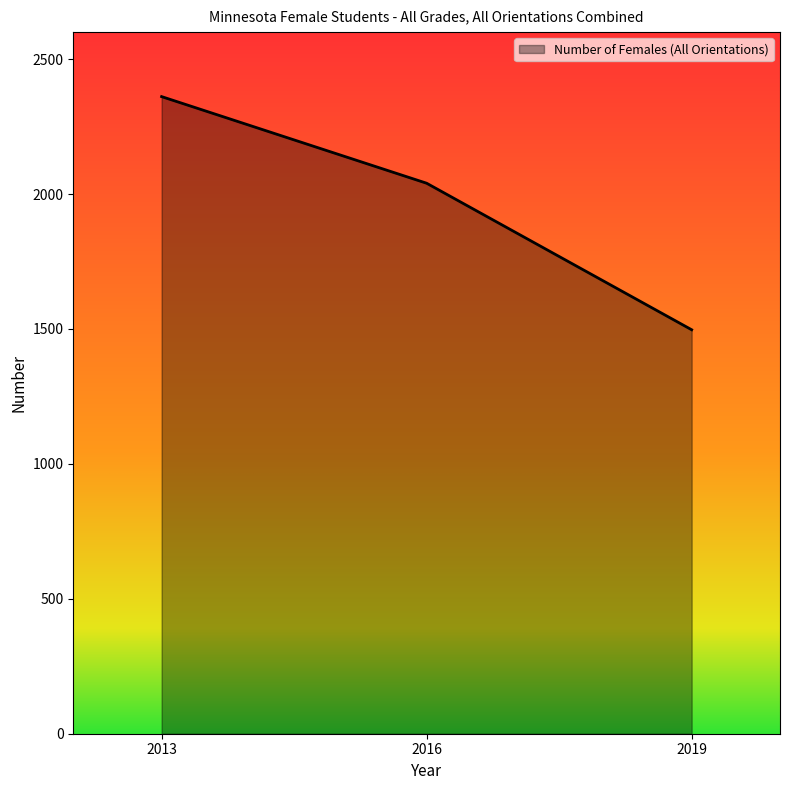

What is the difference between the maximum and minimum values?

864